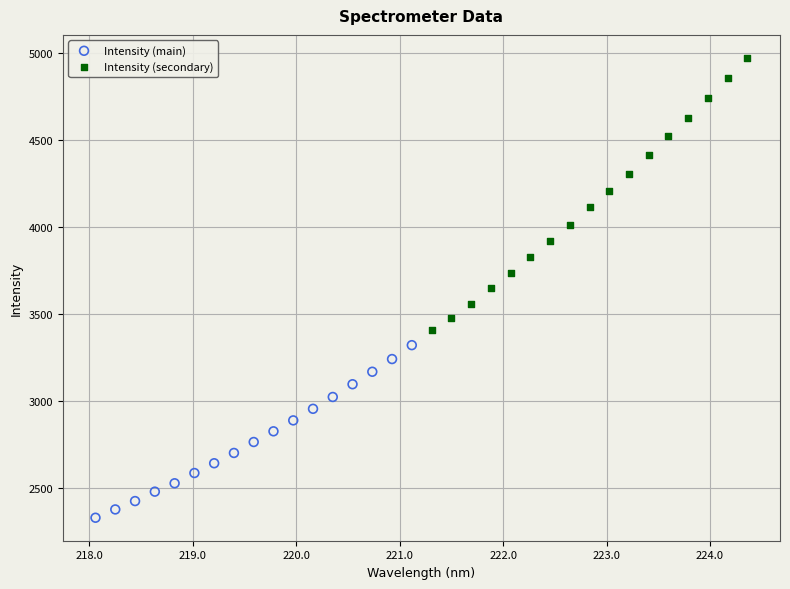

Which series contains the highest Y value?

Intensity (secondary)